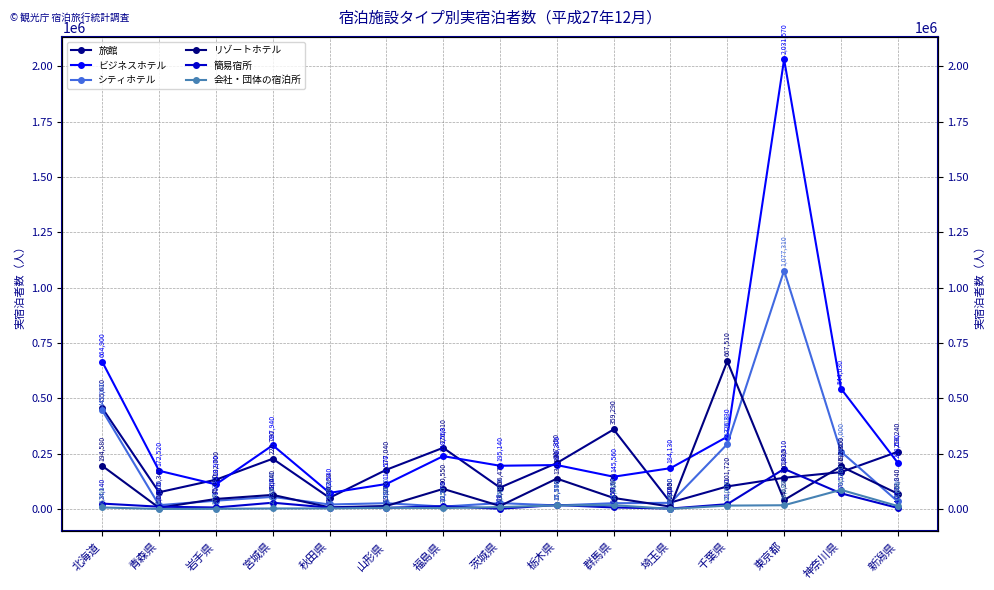

At which category does 旅館 reach its first local valley?

青森県